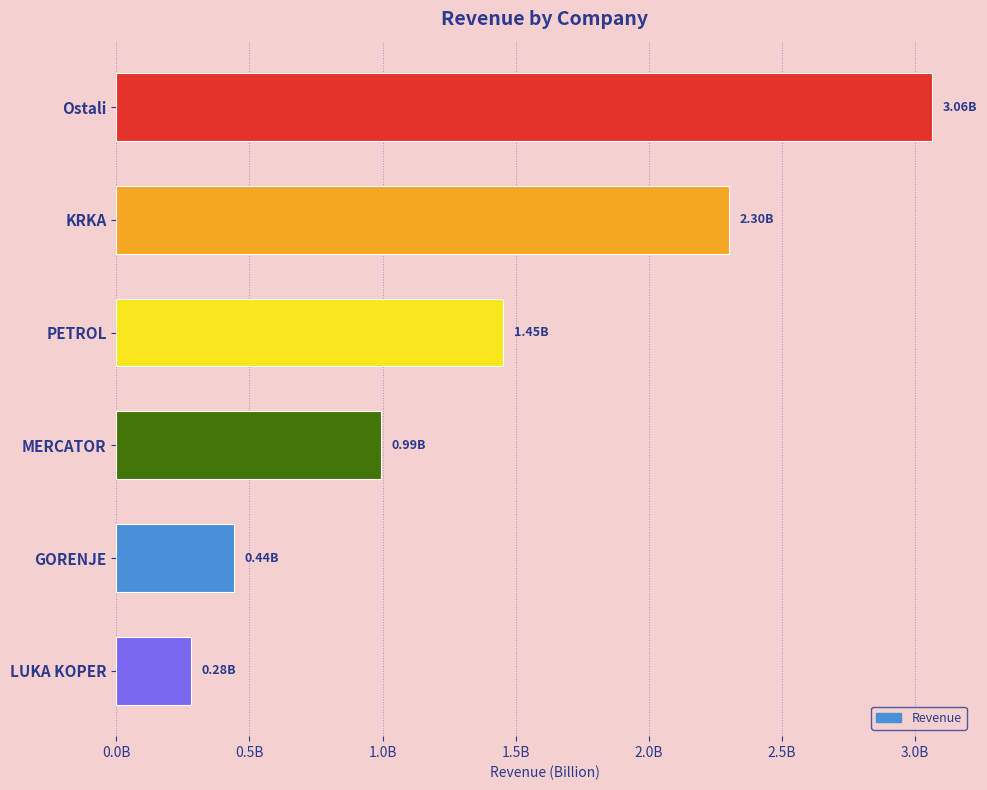

Does the chart contain any negative values?

No